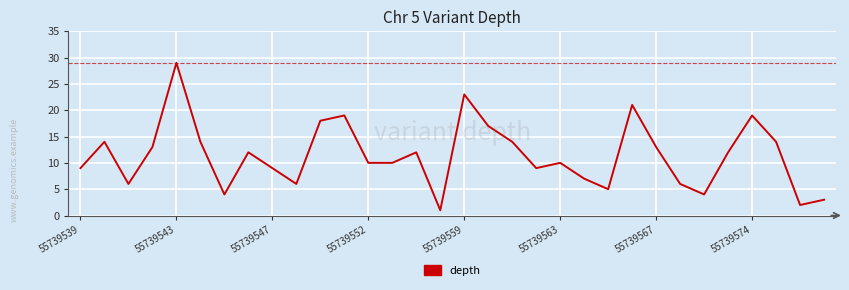

What is the difference between the maximum and minimum values?

28